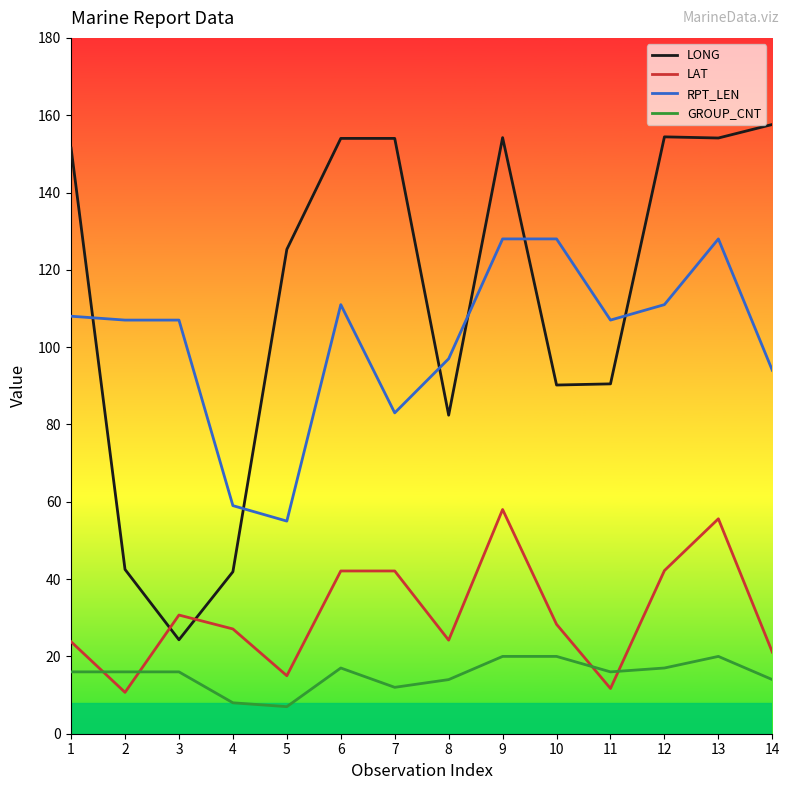

True or false: RPT_LEN and LAT intersect in this chart.

False